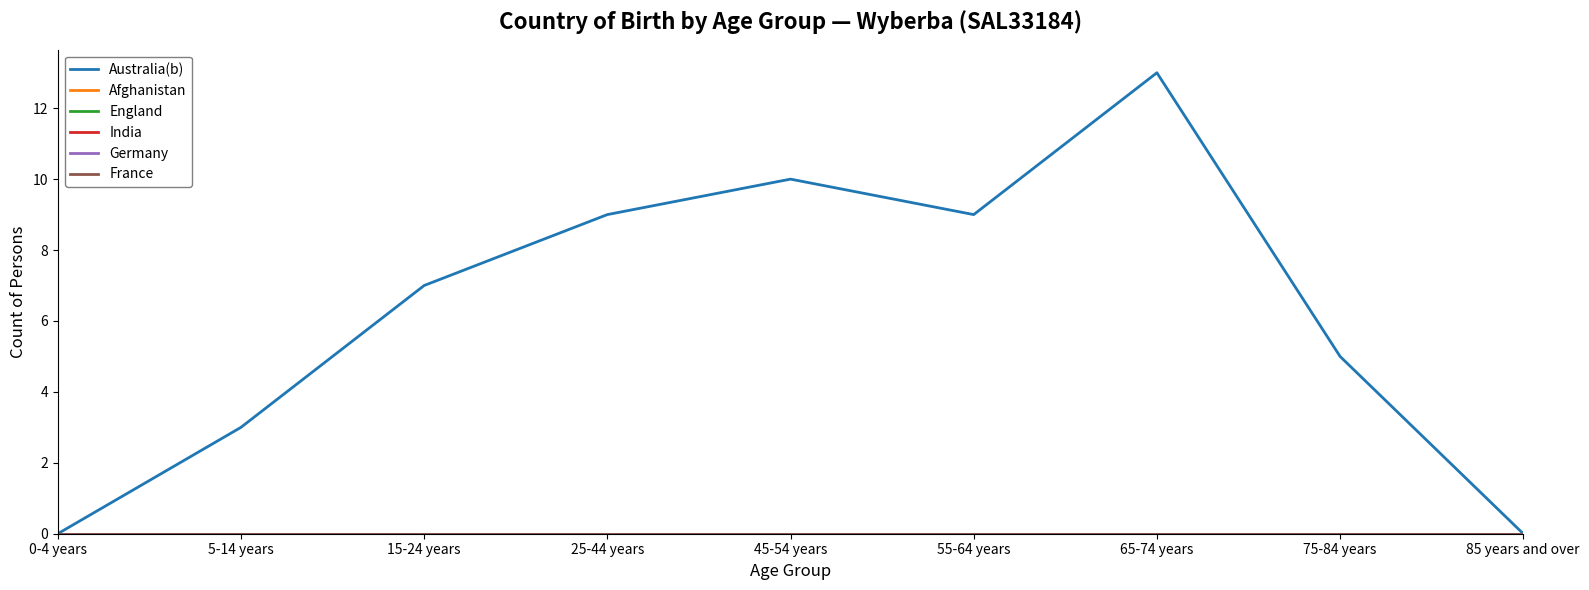

Does the chart display data point markers on the line(s)?

No